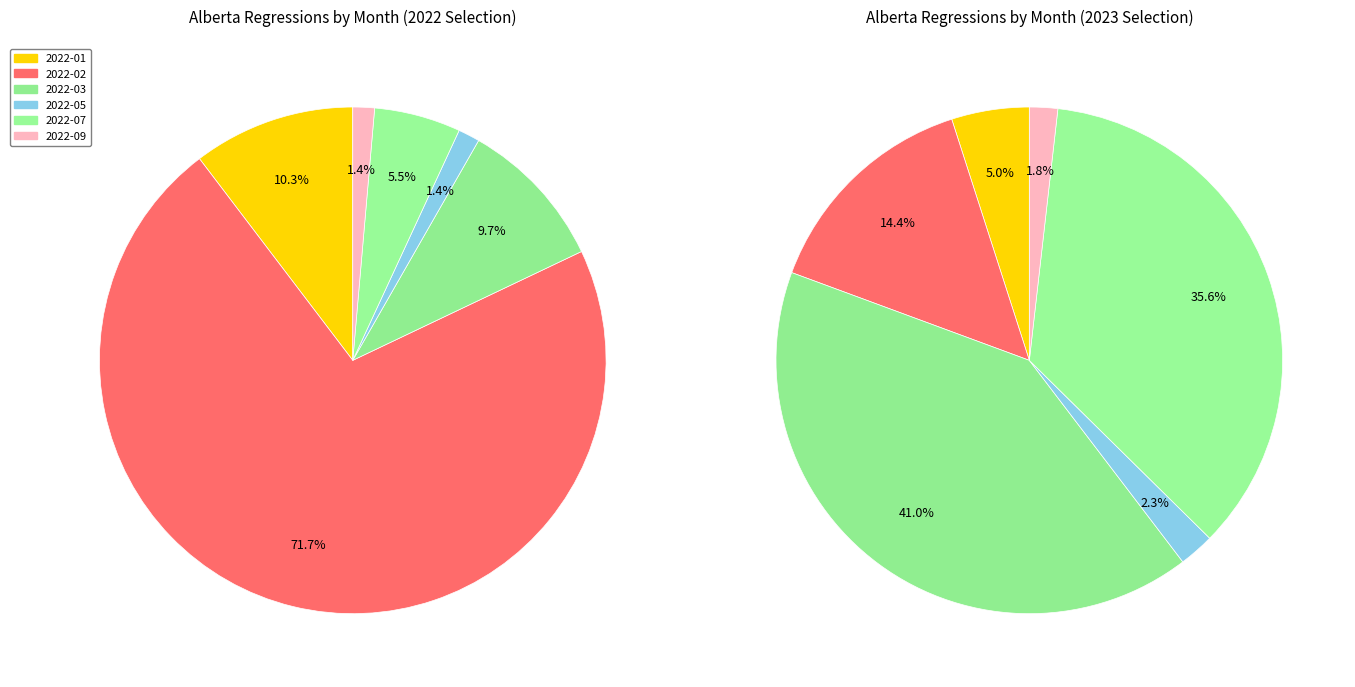

How many segments does this pie chart have?

6